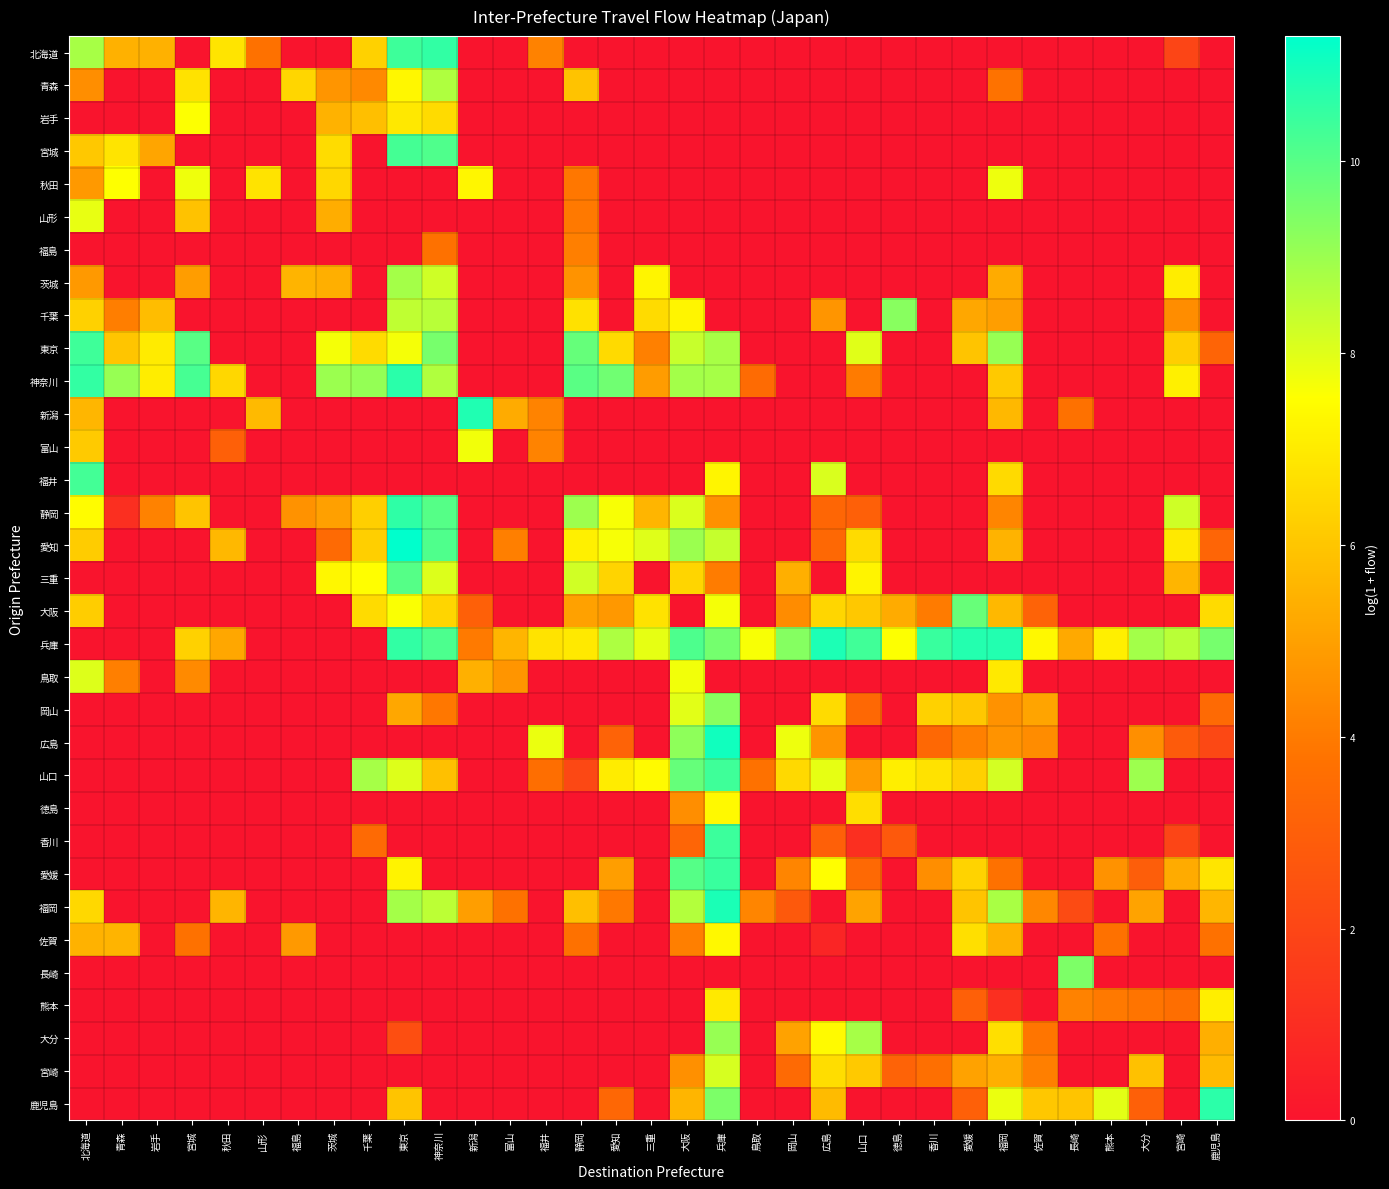

How many series are shown in this chart?

33